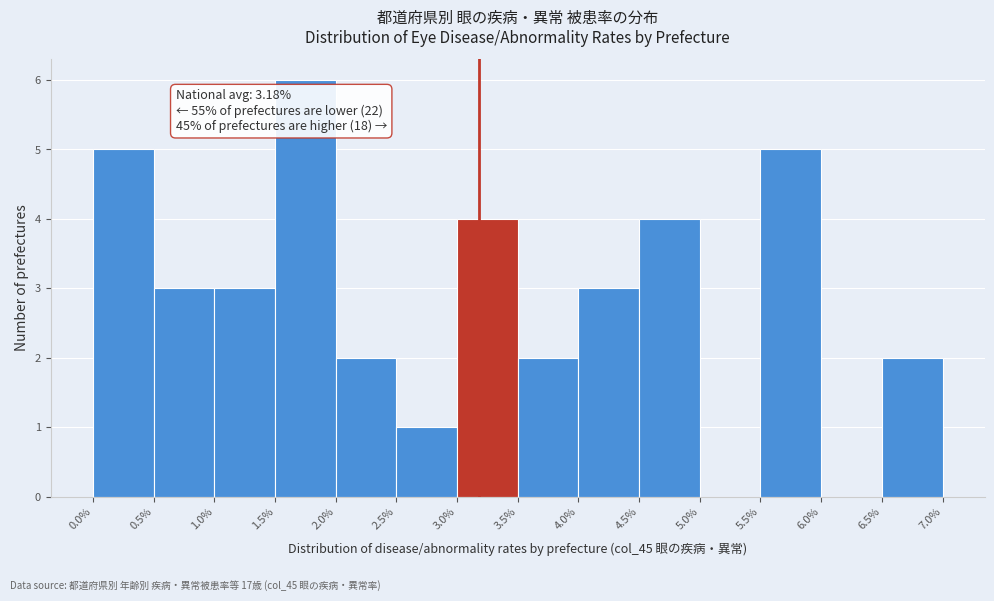

Which range on the x-axis has the tallest bar?

1.5% to 2.0%